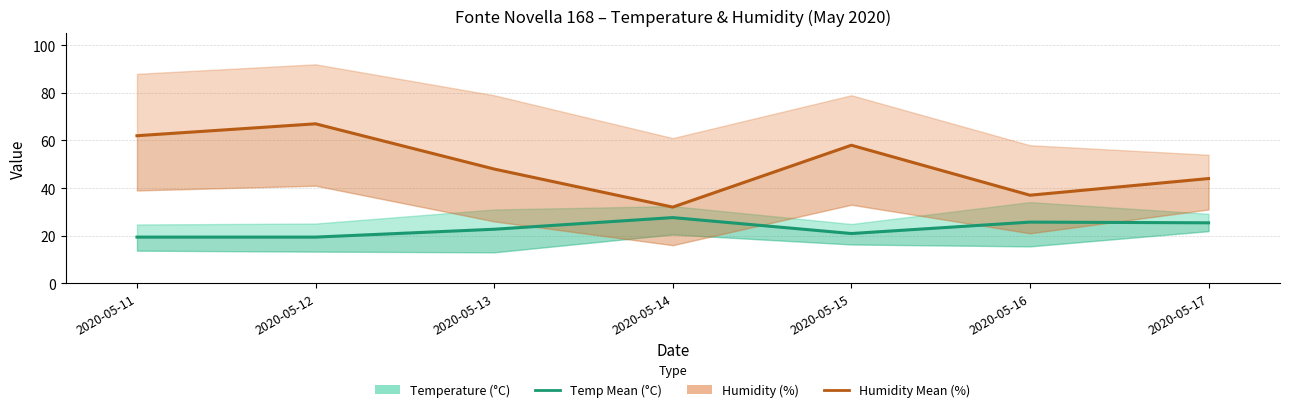

How many data points in Humidity Mean (%) are less than 48?

3